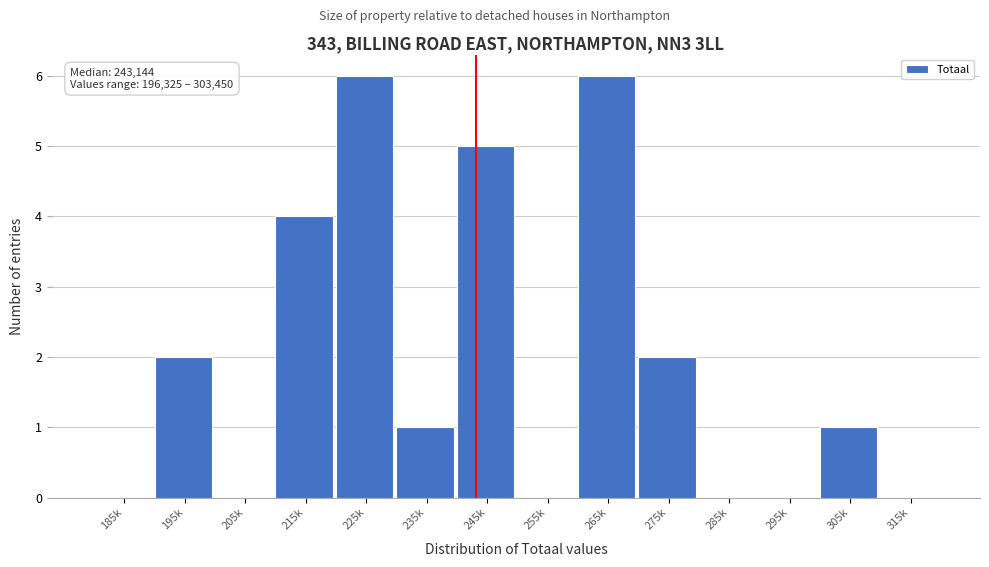

Reading left to right, transcribe all the data shown in this chart.

185k=0	195k=2	205k=0	215k=4	225k=6	235k=1	245k=5	255k=0	265k=6	275k=2	285k=0	295k=0	305k=1	315k=0